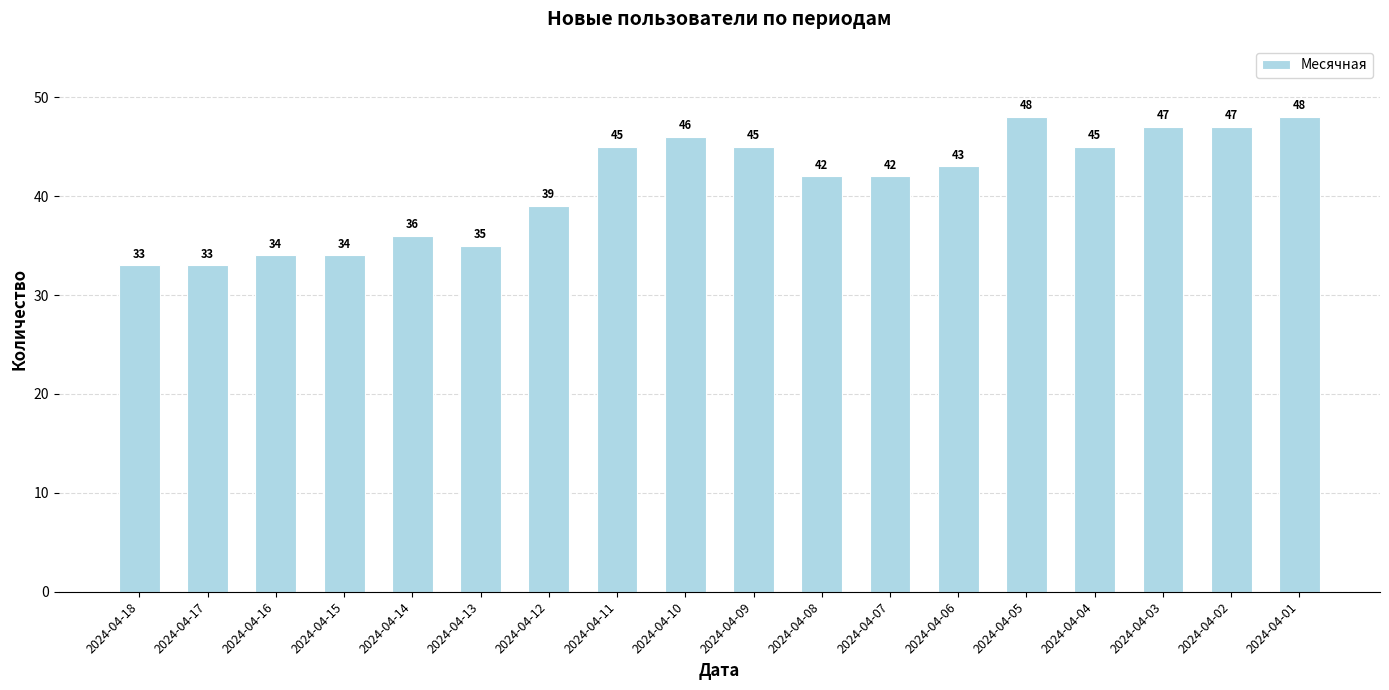

What is the greatest value displayed?

48